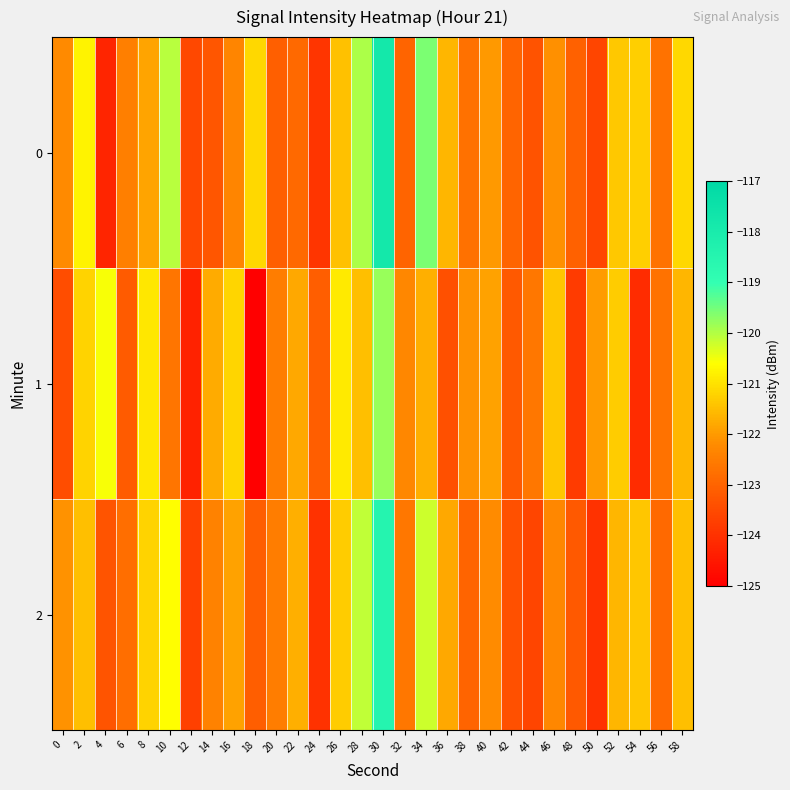

Reading left to right, extract all data points from this chart.

0: 0=-122.2	2=-120.8	4=-124.2	6=-122.4	8=-121.9	10=-120.0	12=-123.5	14=-123.3	16=-122.3	18=-121.1	20=-123.1	22=-122.9	24=-123.9	26=-121.5	28=-119.9	30=-117.8	32=-123.0	34=-119.6	36=-121.6	38=-122.7	40=-122.0	42=-123.0	44=-123.3	46=-122.1	48=-123.0	50=-123.6	52=-121.4	54=-121.3	56=-122.7	58=-121.1
1: 0=-123.5	2=-121.2	4=-120.5	6=-123.2	8=-120.9	10=-122.6	12=-124.3	14=-121.8	16=-121.2	18=-125.0	20=-122.5	22=-121.8	24=-123.1	26=-120.9	28=-121.5	30=-119.8	32=-122.3	34=-121.7	36=-123.4	38=-122.1	40=-121.9	42=-123.2	44=-122.6	46=-121.4	48=-123.8	50=-122.0	52=-121.3	54=-124.1	56=-122.7	58=-121.6
2: 0=-122.1	2=-121.5	4=-123.3	6=-122.8	8=-121.2	10=-120.6	12=-123.7	14=-122.4	16=-121.9	18=-123.1	20=-122.5	22=-121.7	24=-124.0	26=-121.3	28=-120.1	30=-118.5	32=-122.6	34=-120.2	36=-121.8	38=-123.0	40=-122.2	42=-123.4	44=-123.6	46=-122.3	48=-123.2	50=-124.0	52=-121.6	54=-121.4	56=-122.9	58=-121.5